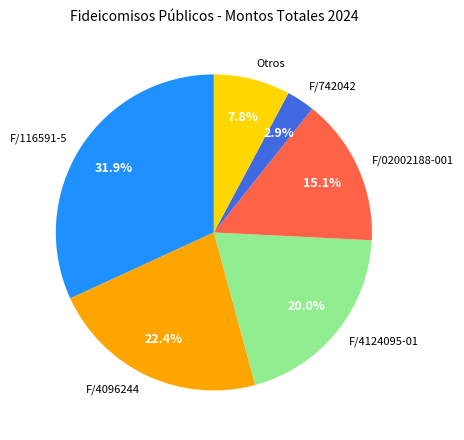

What is the smallest slice in the pie chart?

F/742042